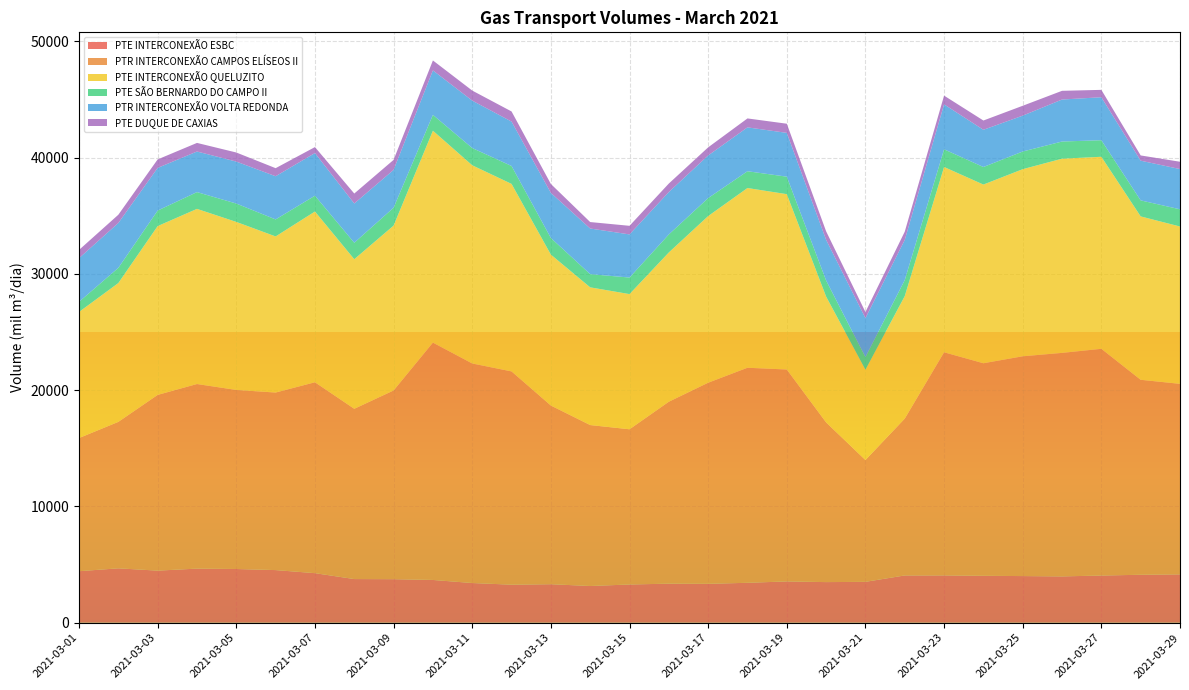

Reading right to left, extract all data points from this chart.

PTE INTERCONEXÃO ESBC: 4159.7	4124.1	4057.5	3983.5	4010.9	4035.5	4069.7	4065.8	3515.4	3492.7	3551.4	3433.6	3344.5	3358.2	3287.5	3157.7	3312.1	3271.0	3414.1	3677.4	3744.2	3753.9	4262.7	4526.0	4619.5	4653.2	4479.2	4677.8	4430.3
PTR INTERCONEXÃO CAMPOS ELÍSEOS II: 16380.4	16764.9	19494.9	19217.9	18899.3	18275.8	19183.6	13484.4	10477.0	13730.2	18221.7	18490.1	17292.7	15643.7	13346.3	13838.5	15362.6	18337.4	18877.3	20407.3	16225.0	14640.9	16412.8	15266.6	15396.1	15871.7	15110.2	12592.3	11449.5
PTE INTERCONEXÃO QUELUZITO: 13528.8	14048.2	16511.9	16698.6	16087.9	15363.7	15933.0	10535.5	7763.2	10820.6	15076.8	15454.3	14327.8	12835.8	11622.9	11841.3	12977.5	16124.1	17041.2	18220.3	14176.7	12860.7	14681.5	13422.5	14447.7	15059.3	14515.1	11937.1	10841.7
PTE SÃO BERNARDO DO CAMPO II: 1479.9	1378.5	1424.6	1477.0	1520.0	1511.2	1520.6	1379.1	1088.9	1386.2	1504.7	1443.8	1549.1	1550.3	1424.0	1137.1	1430.0	1540.5	1484.7	1364.5	1540.3	1418.4	1361.7	1463.7	1580.6	1443.7	1335.8	1309.3	870.8
PTR INTERCONEXÃO VOLTA REDONDA: 3459.2	3412.7	3695.5	3610.7	3083.4	3198.8	3865.1	3450.3	3346.2	3493.5	3764.8	3772.0	3663.0	3645.3	3708.3	3921.6	3875.5	3817.8	4077.2	3822.5	3251.2	3373.8	3665.8	3713.3	3607.2	3489.7	3669.0	3855.3	3755.1
PTE DUQUE DE CAXIAS: 629.7	451.6	634.3	748.0	849.1	797.4	749.9	710.6	525.0	732.1	787.9	768.4	697.6	730.6	739.7	555.5	768.6	870.7	863.4	855.6	862.3	855.8	513.4	692.5	781.2	739.2	730.3	709.5	707.1